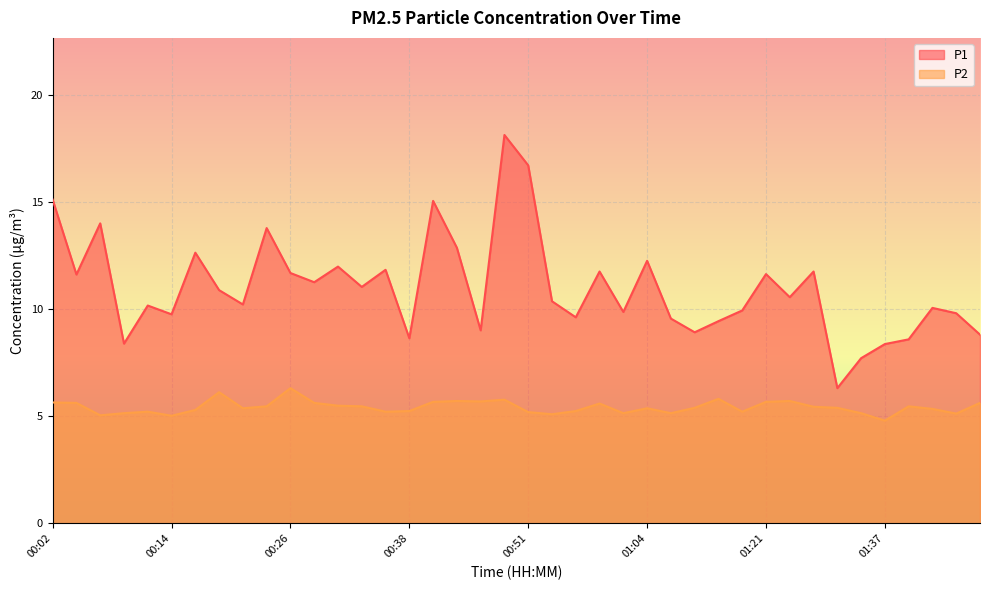

What are all the series names shown in the legend?

P1, P2